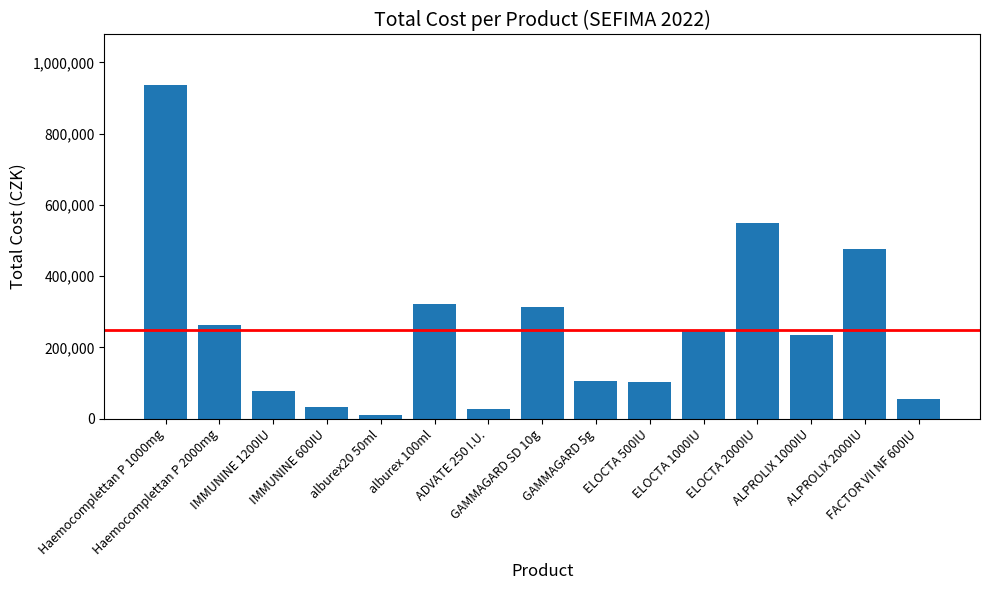

What is the difference between the values at GAMMAGARD SD 10g and ELOCTA 2000IU?

234080